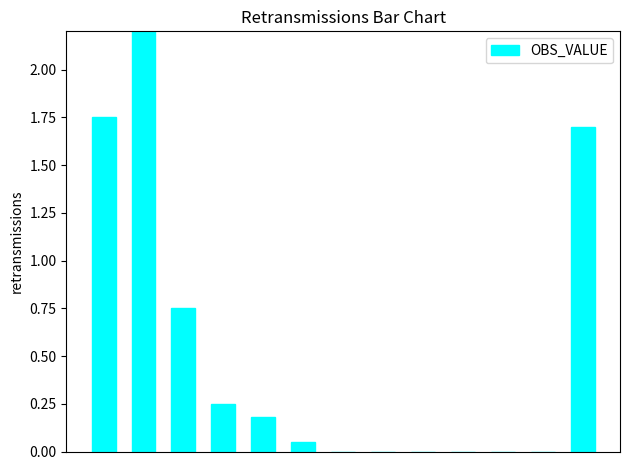

What is the average value?

0.5